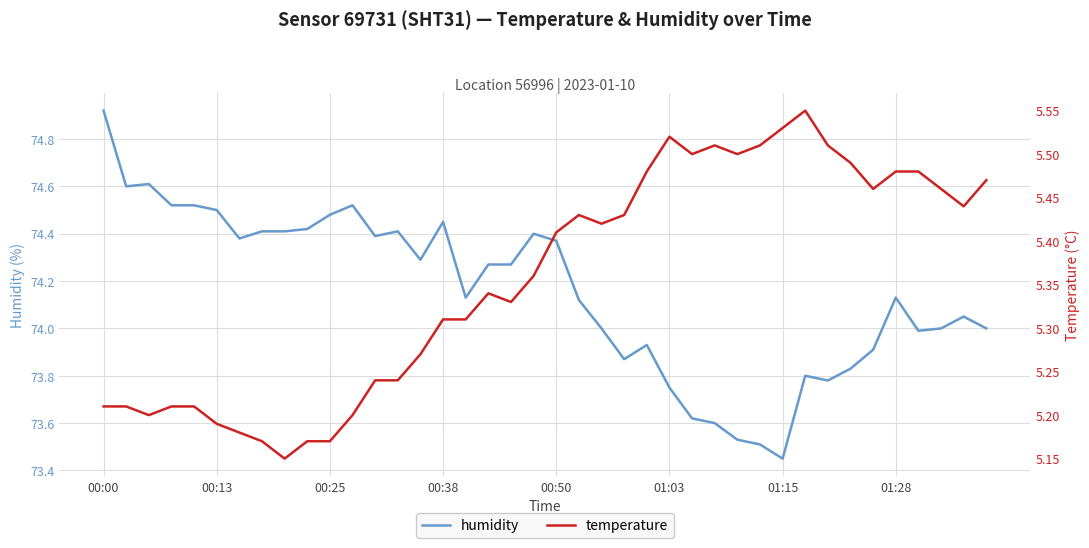

What is the maximum value shown in the chart?

74.9